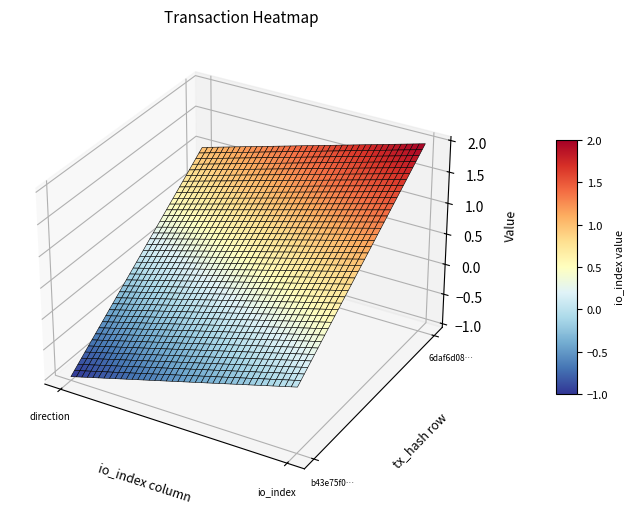

What is the difference between the highest and lowest values at 0?

2